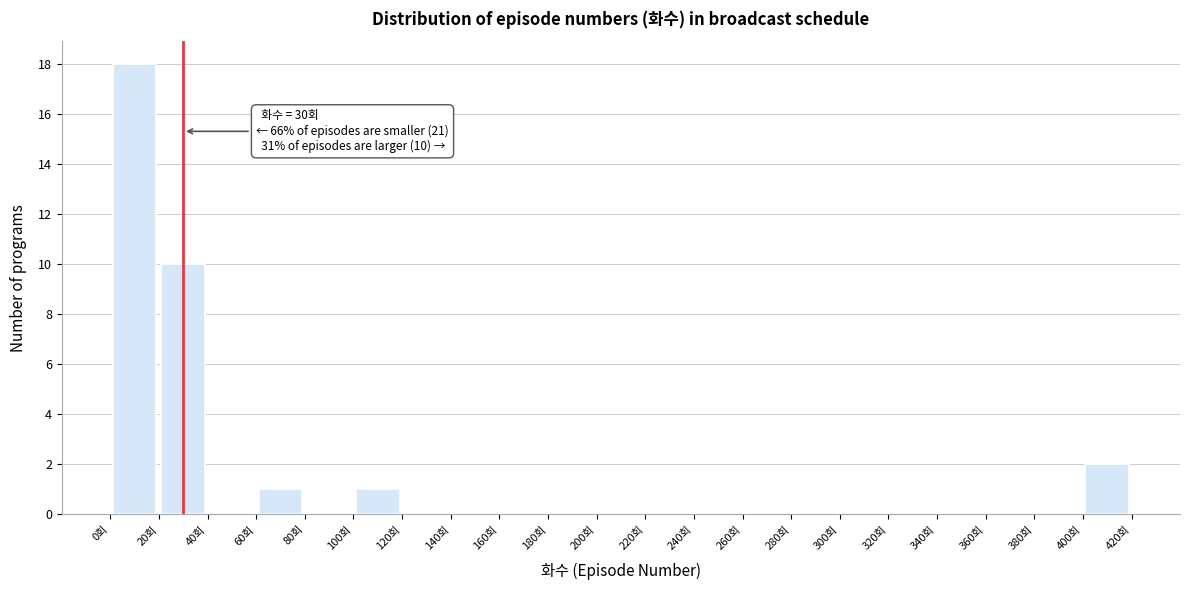

Over which range of the x-axis is the bar tallest?

0 to 20